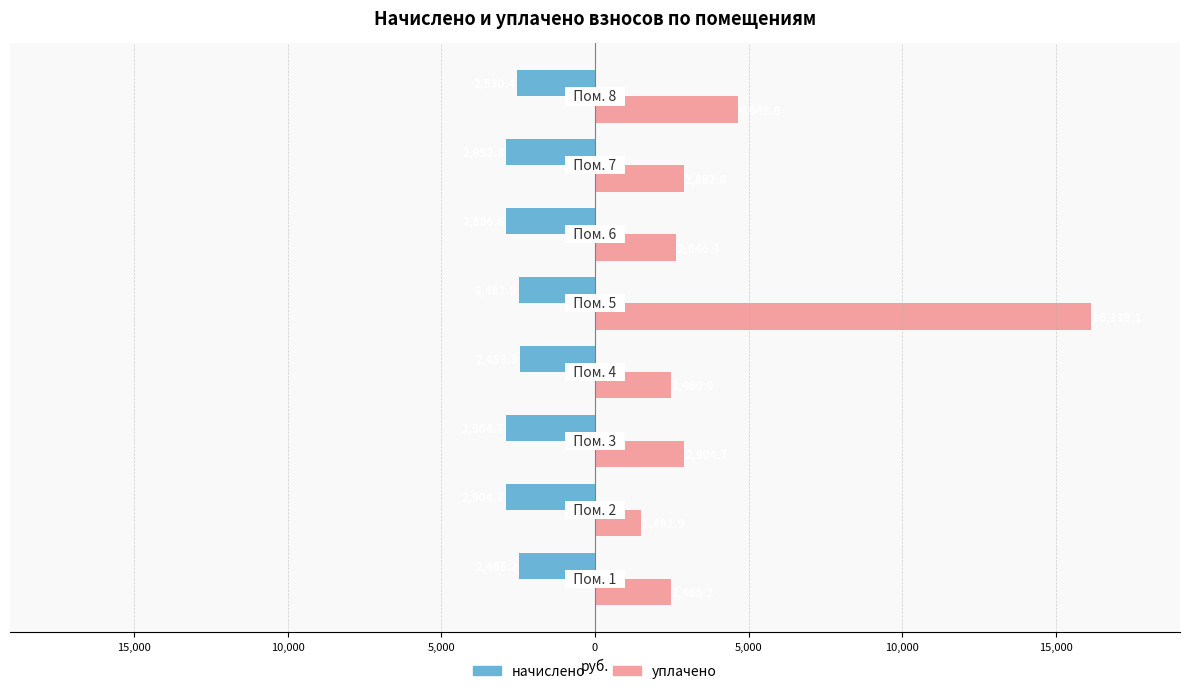

What are all the series names shown in the legend?

начислено, уплачено